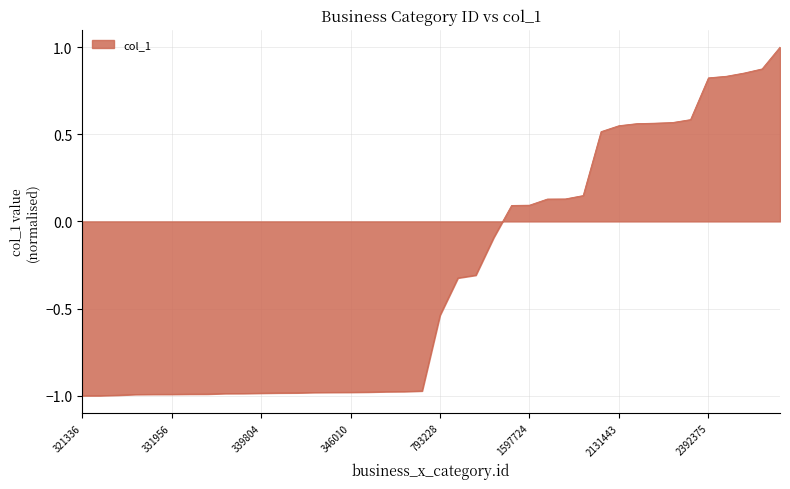

What is the greatest value displayed?

1.0